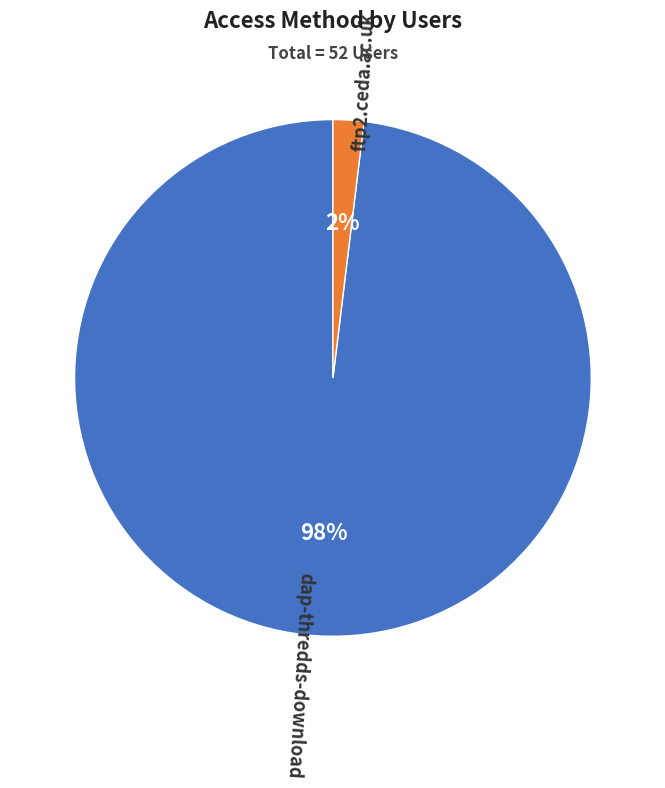

Which slice represents more than half of the pie?

dap-thredds-download